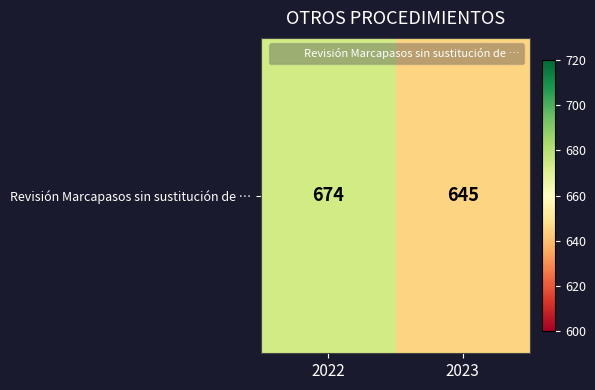

What value does the data have at 2023?

645